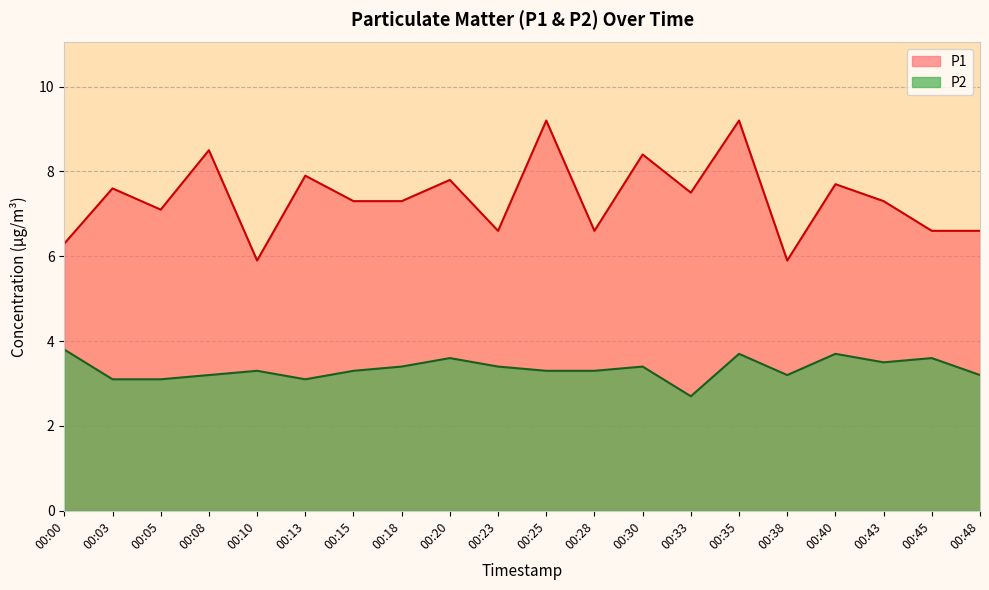

Rank the series by their maximum value, from lowest to highest.

P2, P1